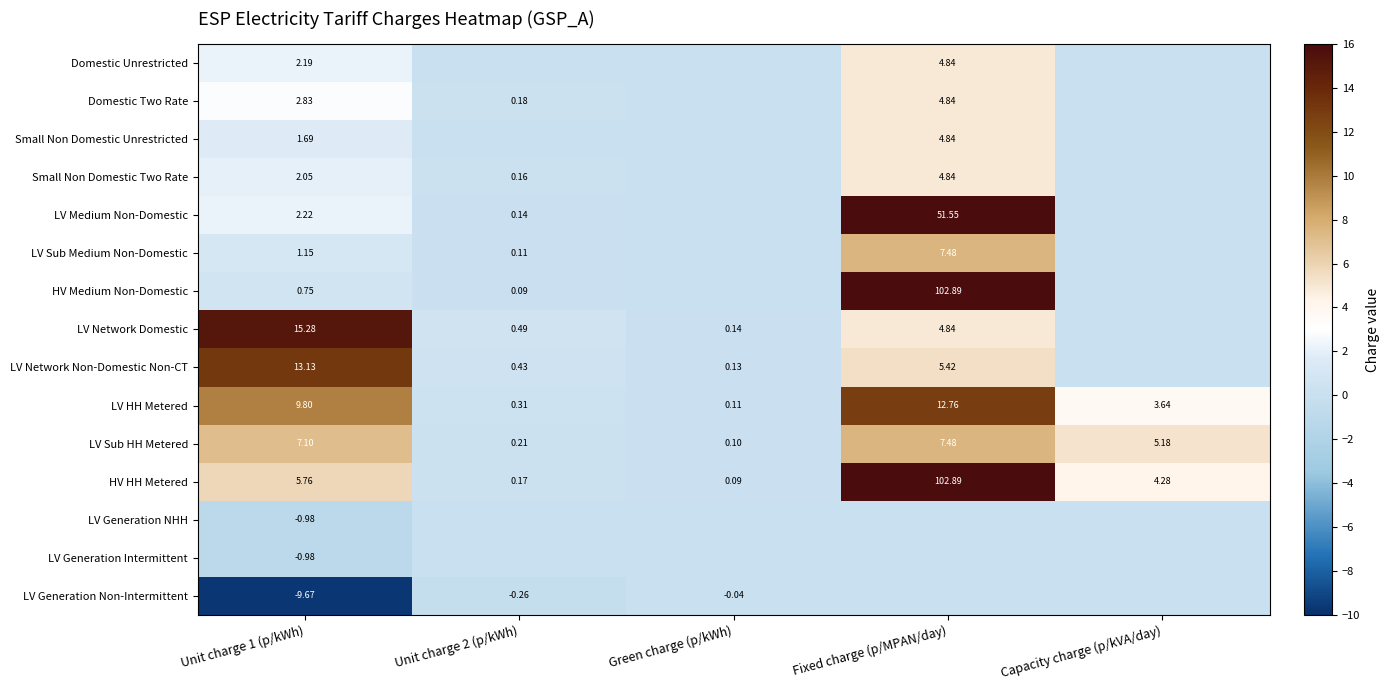

Which has a higher value, Green charge (p/kWh) or Unit charge 1 (p/kWh)?

Unit charge 1 (p/kWh)